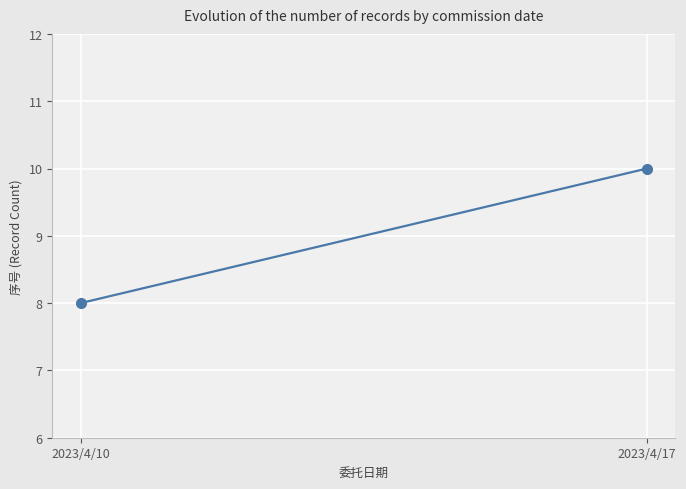

Is this an area chart (filled region under the line)?

No